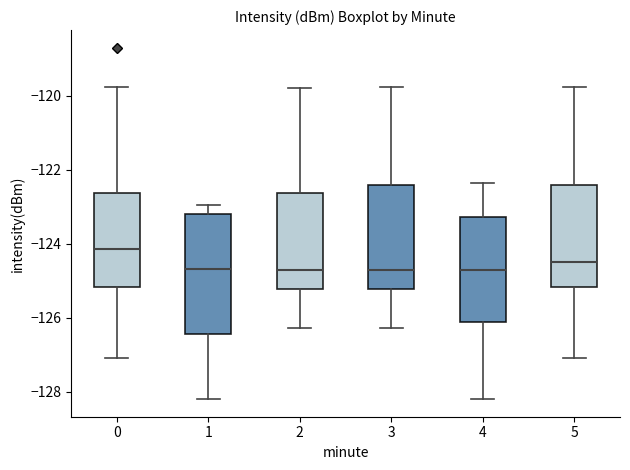

Which box is the tallest, from its lower edge to its upper edge?

1